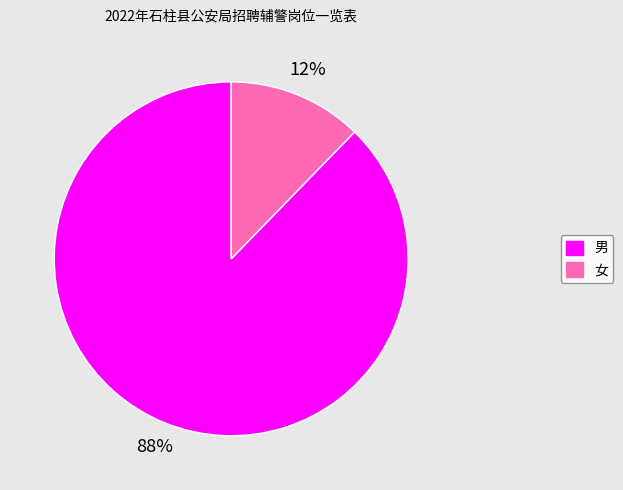

Rank the categories by value from highest to lowest.

男, 女